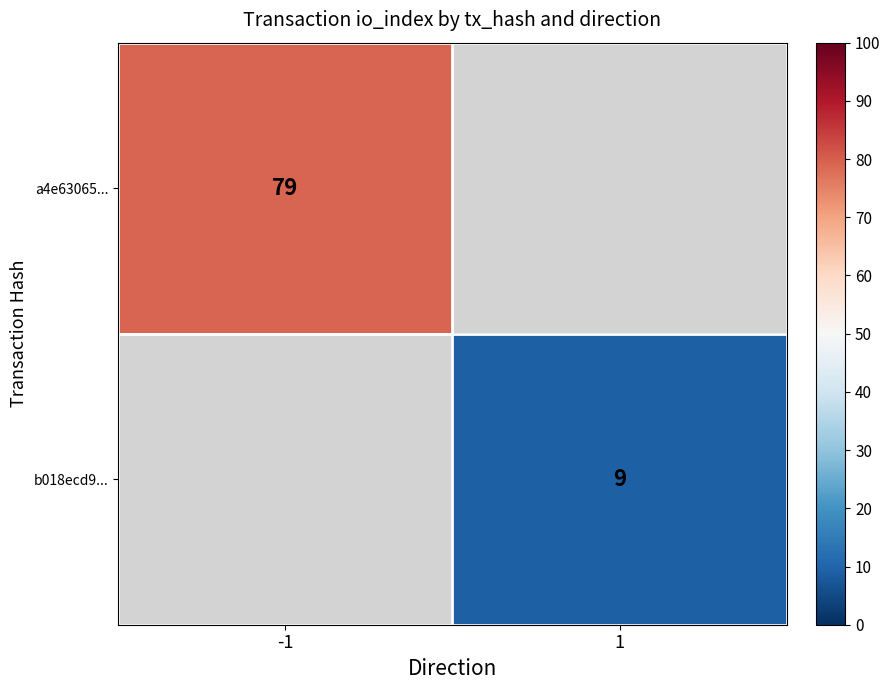

True or false: b018ecd9... has a value of 15 at 1.

False